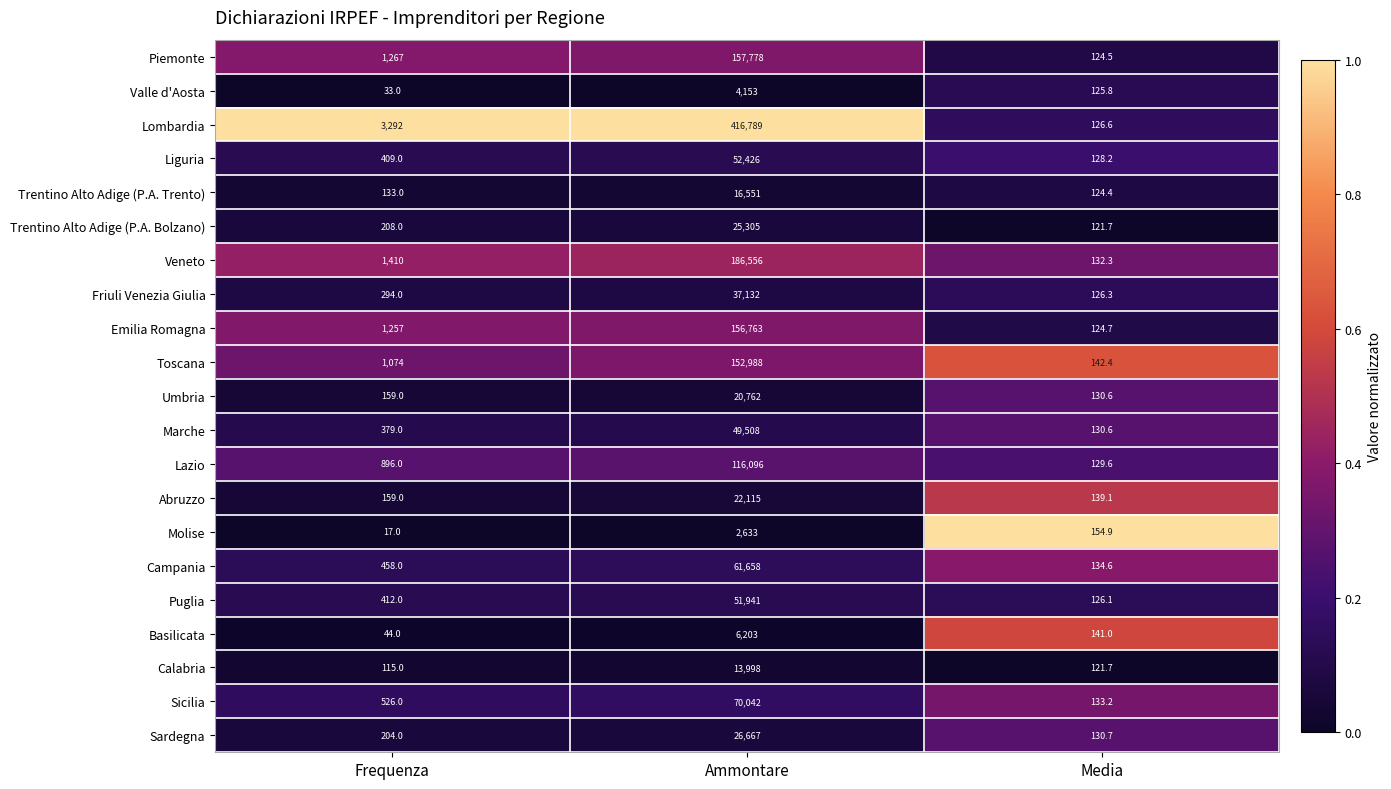

What is the spread (max minus min) of values at Ammontare?

414156.0